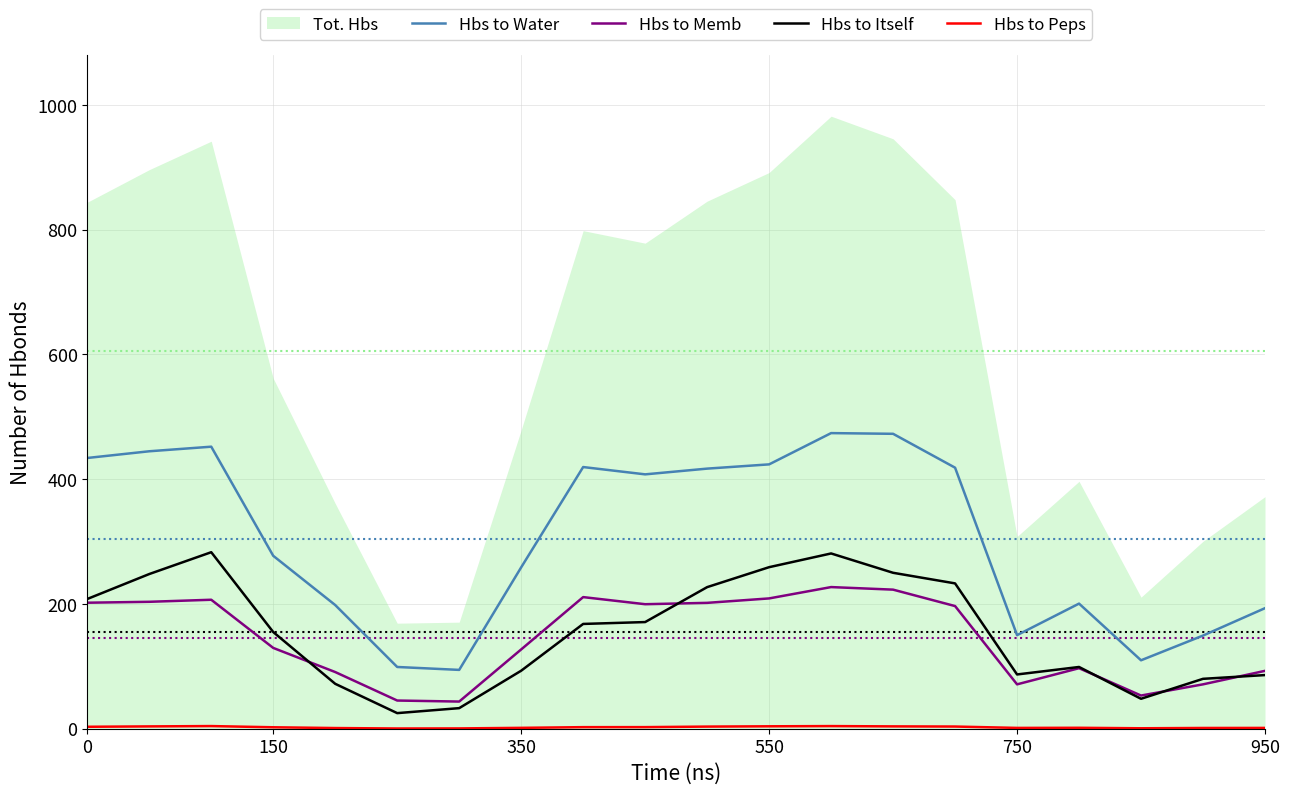

True or false: Hbs to Memb and Hbs to Water intersect in this chart.

False